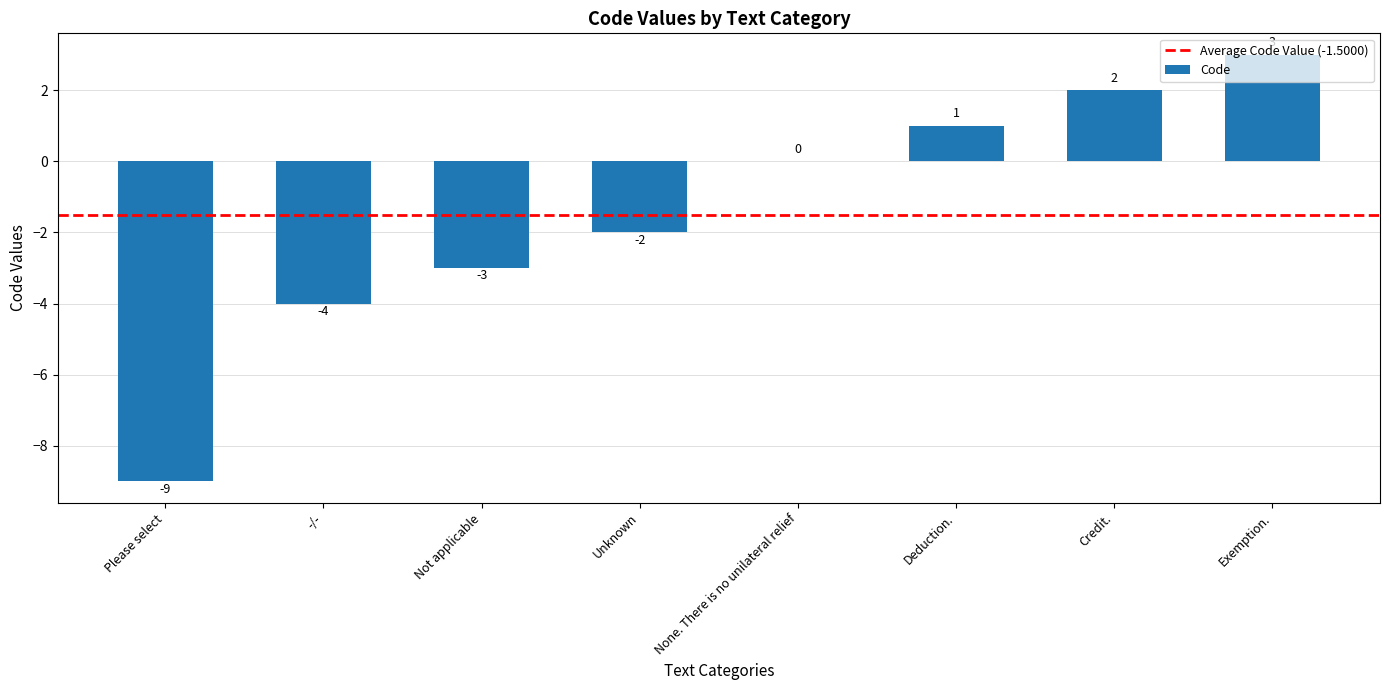

Read the value at Exemption., to the nearest 5.

5